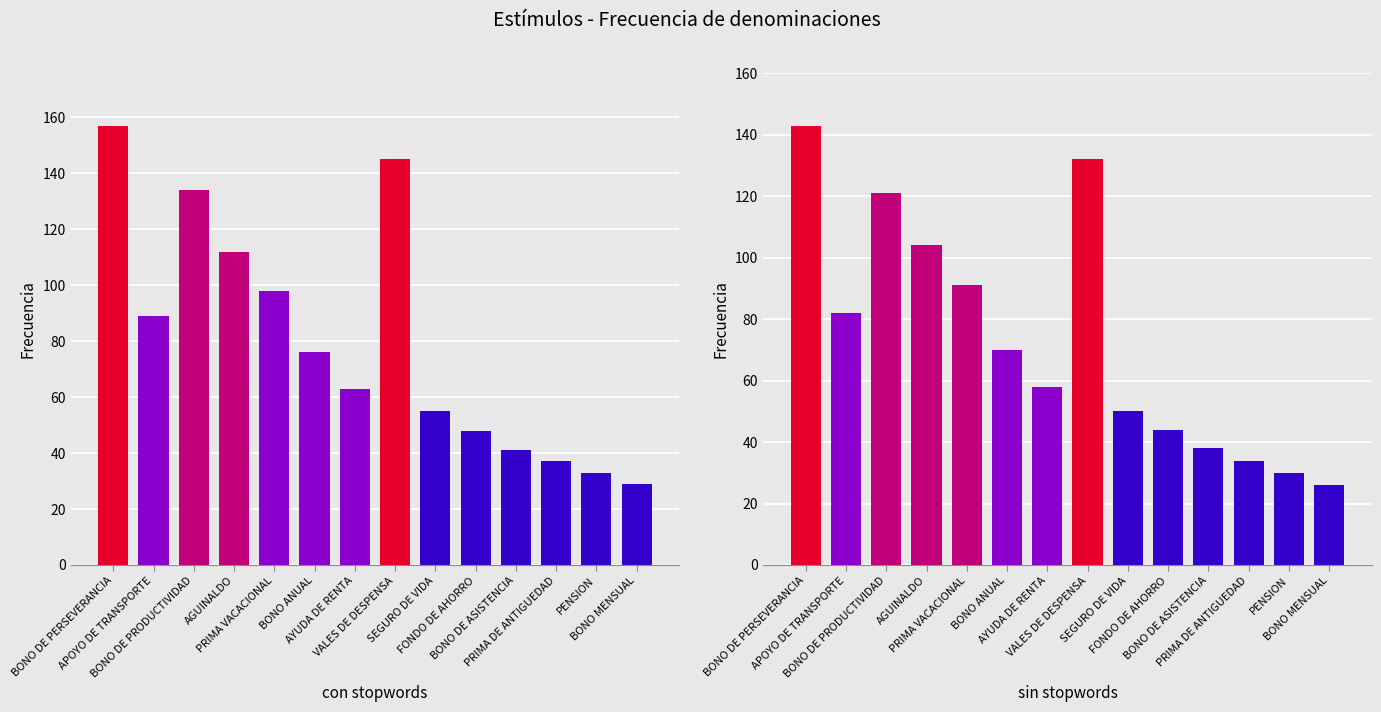

What is the minimum value shown in the chart?

26